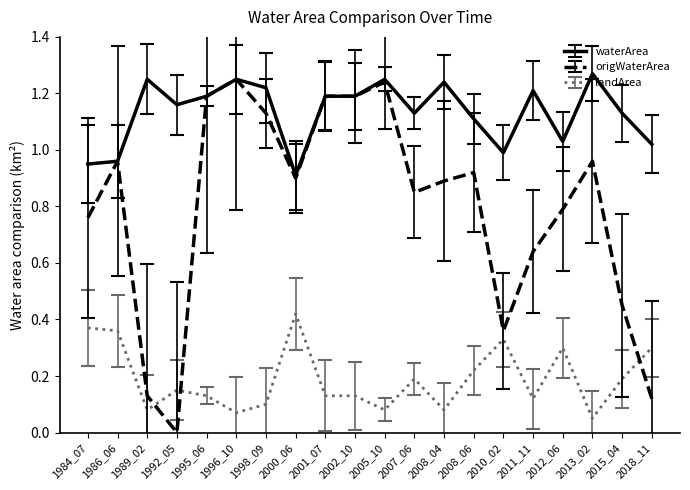

True or false: waterArea has a value of 0.3 at 2010_02.

False